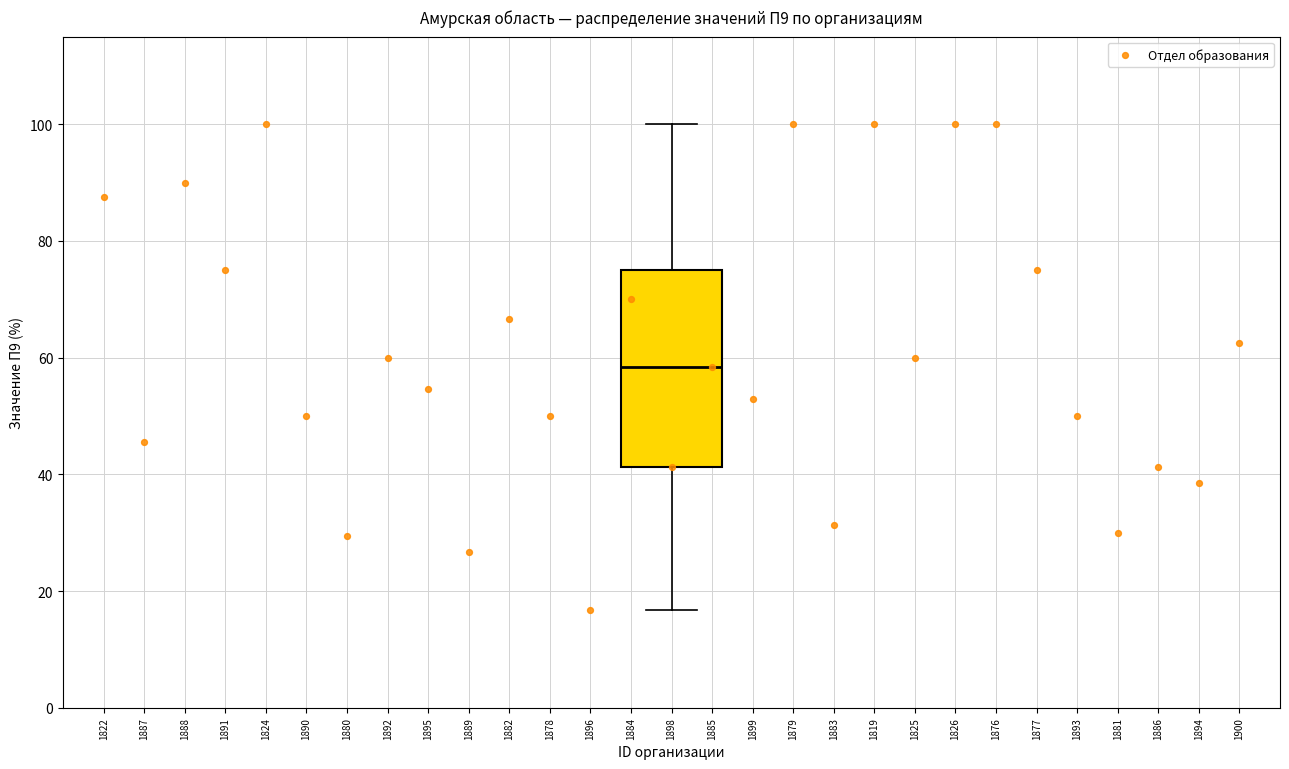

Read this box plot against the y-axis: the position of the median line, the range covered by the box, and the ends of both whiskers. The values are not printed on the chart, so give them approximately, as read against the axis.

median 58, box 42 to 76, whiskers 16 to 100